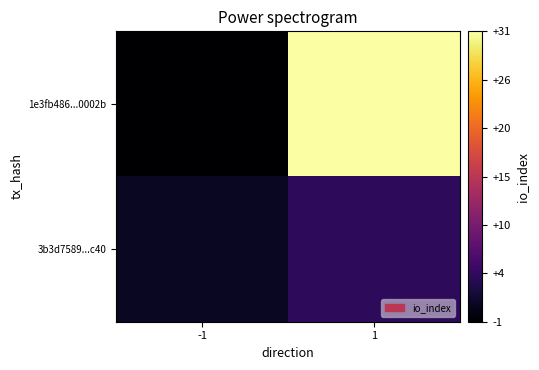

What is the difference between the highest and lowest values at 1?

27